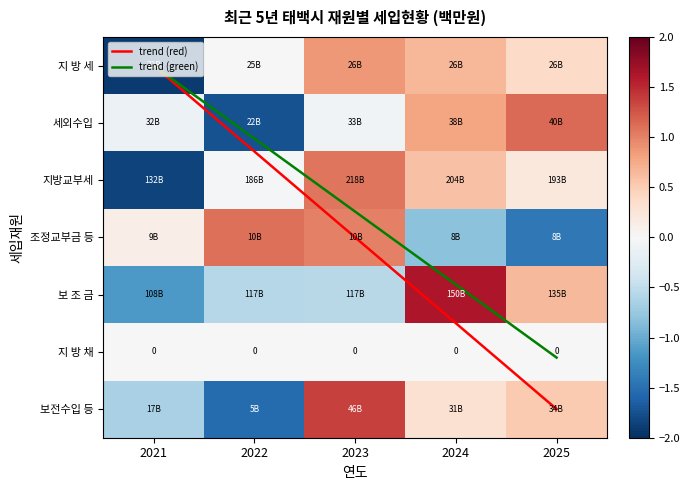

Is it true that 지방교부세 equals -1.1 at 2021?

False